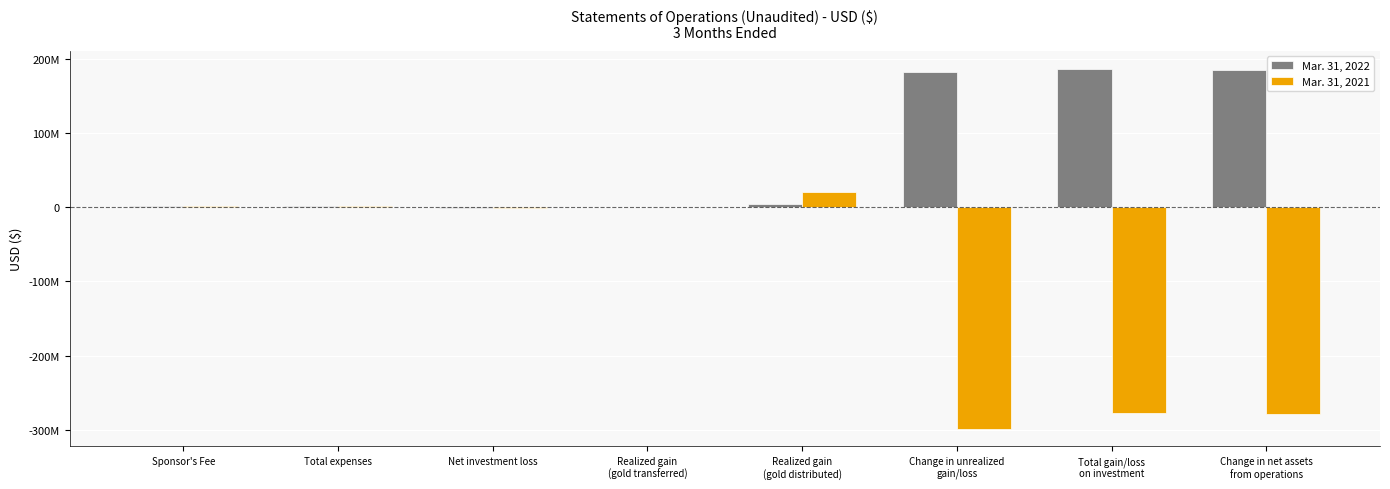

What is the sum of all Mar. 31, 2021 values?

-831864111